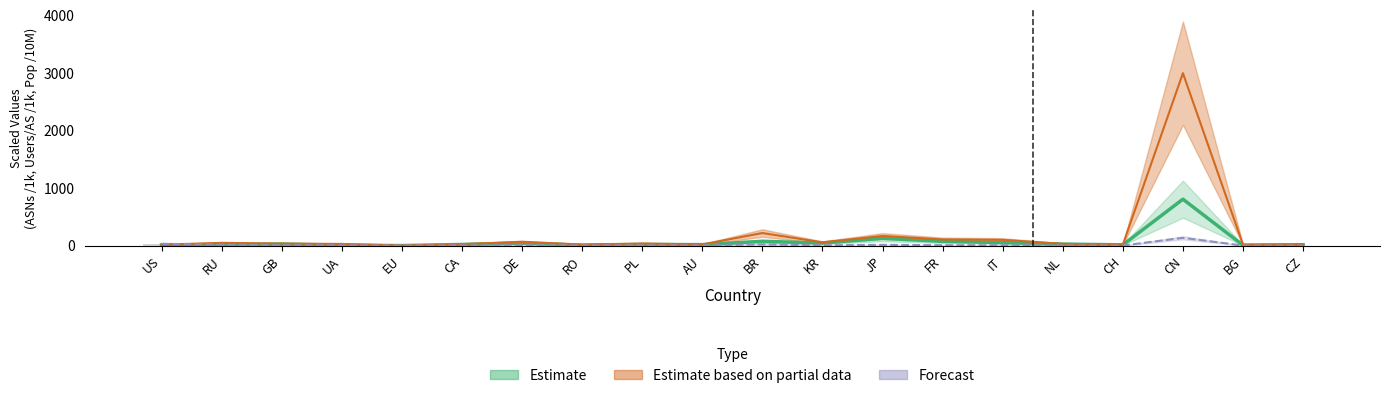

Which category has the highest value in the population series?

CN